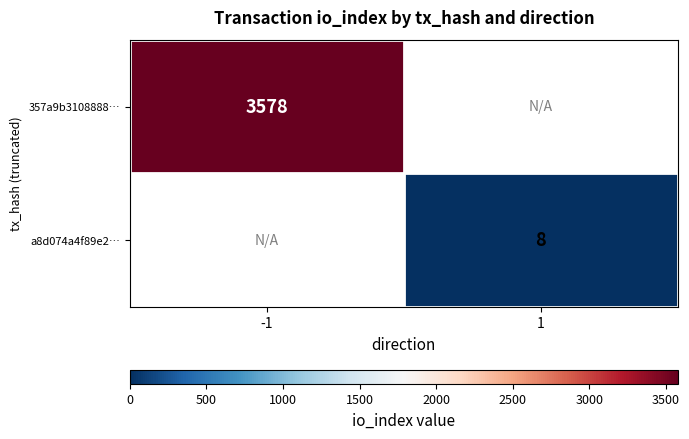

Between 1 and -1, which is larger?

-1